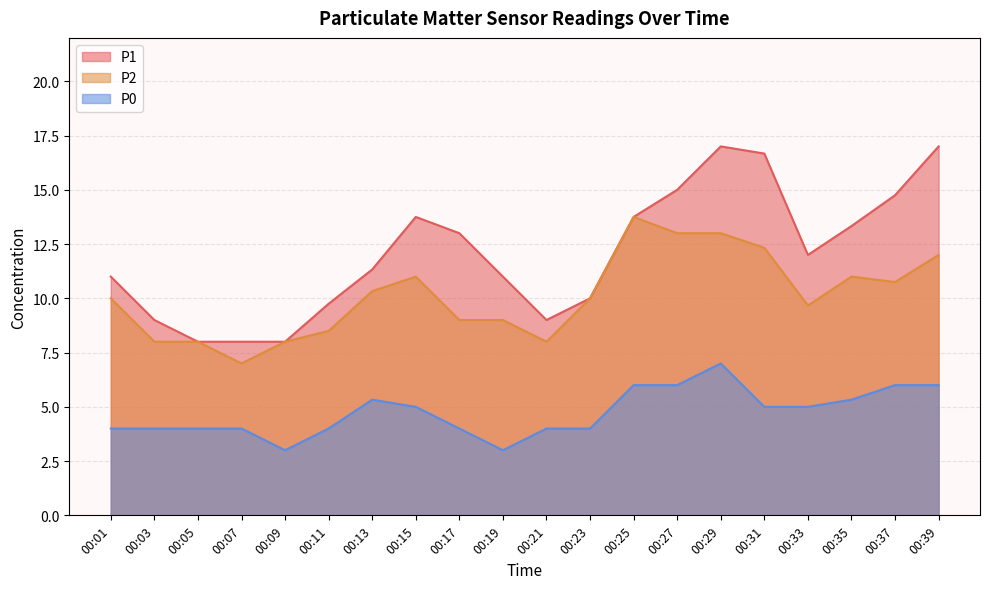

How many lines are shown in the chart?

3